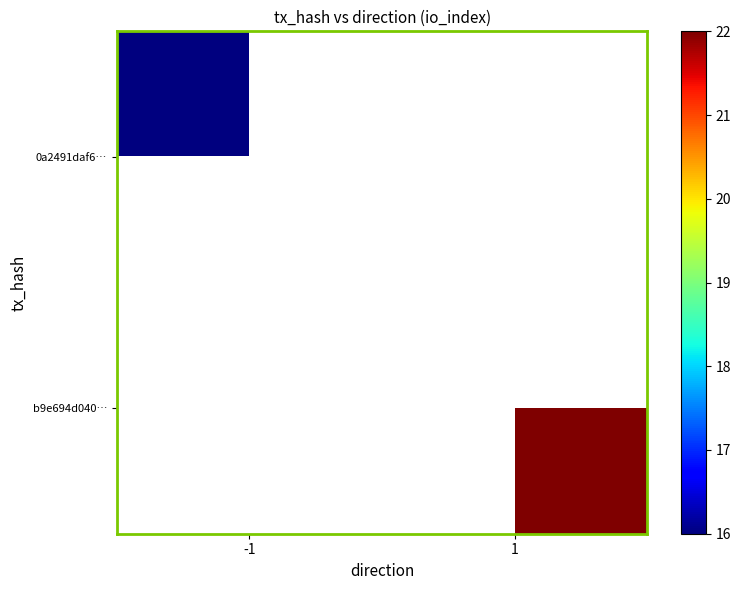

Rank the series at 1 from lowest to highest value.

0a2491daf6…, b9e694d040…